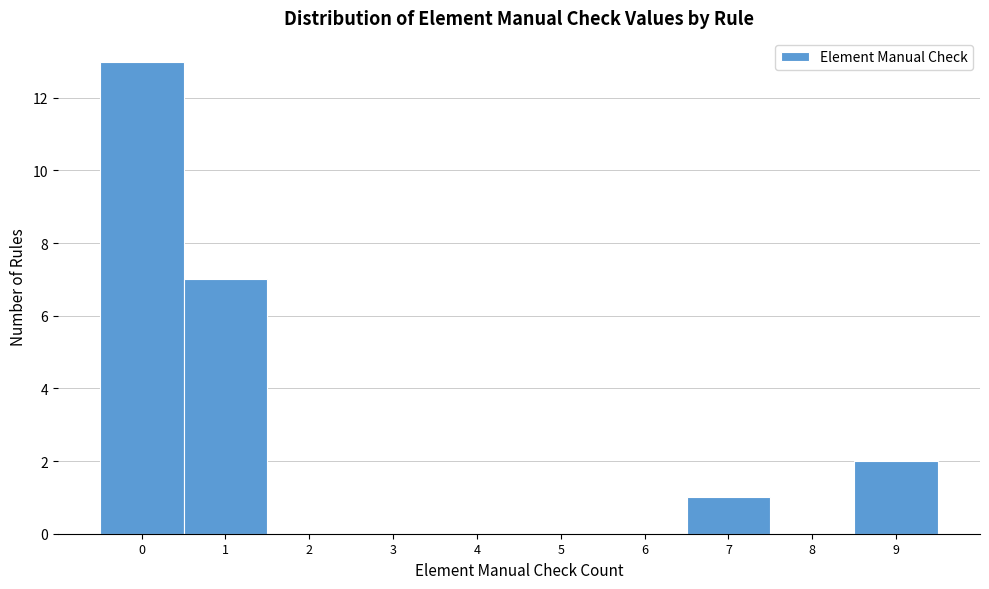

Reading left to right, extract all data points from this chart.

0=13	1=7	2=0	3=0	4=0	5=0	6=0	7=1	8=0	9=2